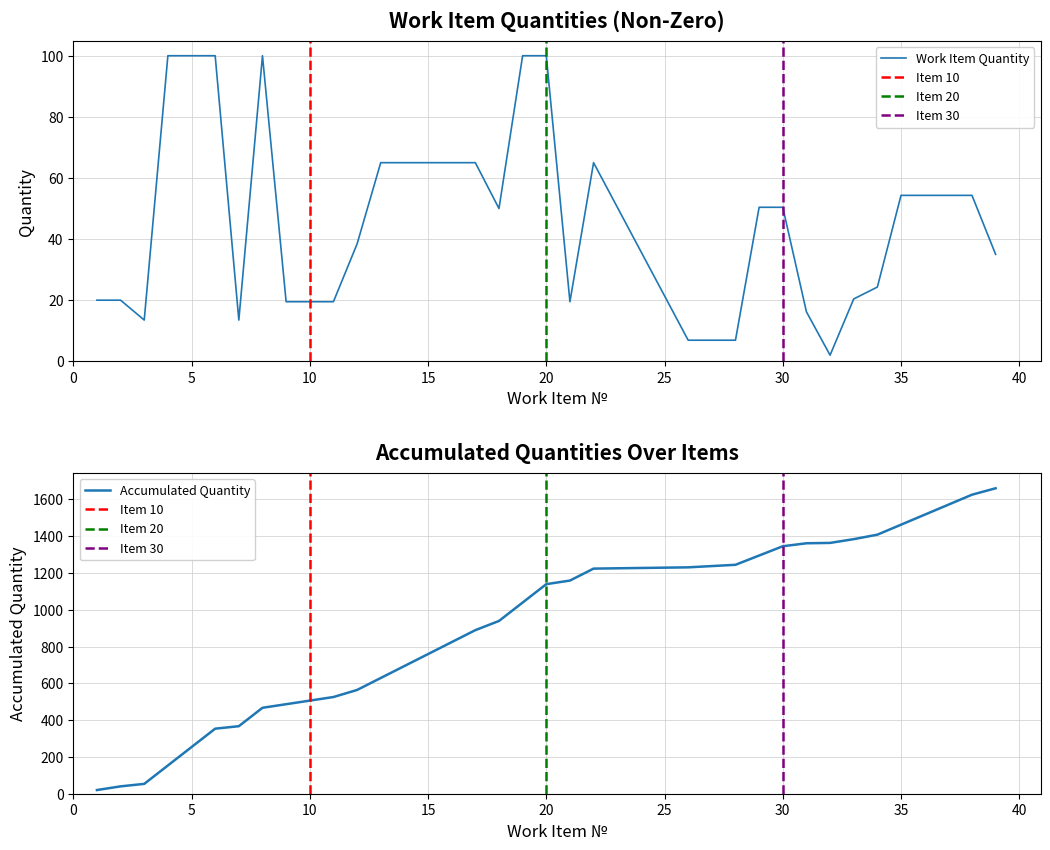

What is the average value?

46.1